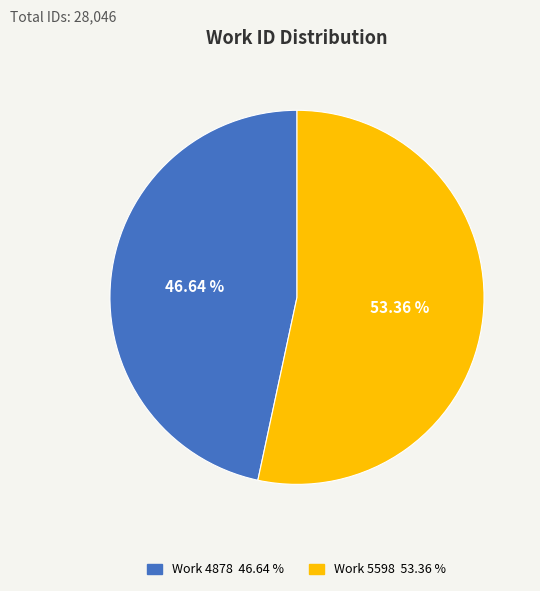

How many segments does this pie chart have?

2